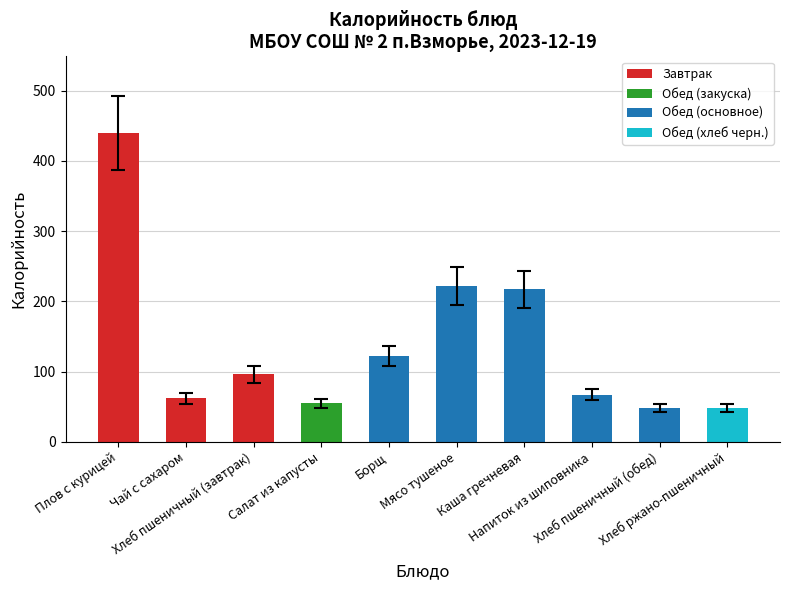

What is the approximate value at Мясо тушеное?

222